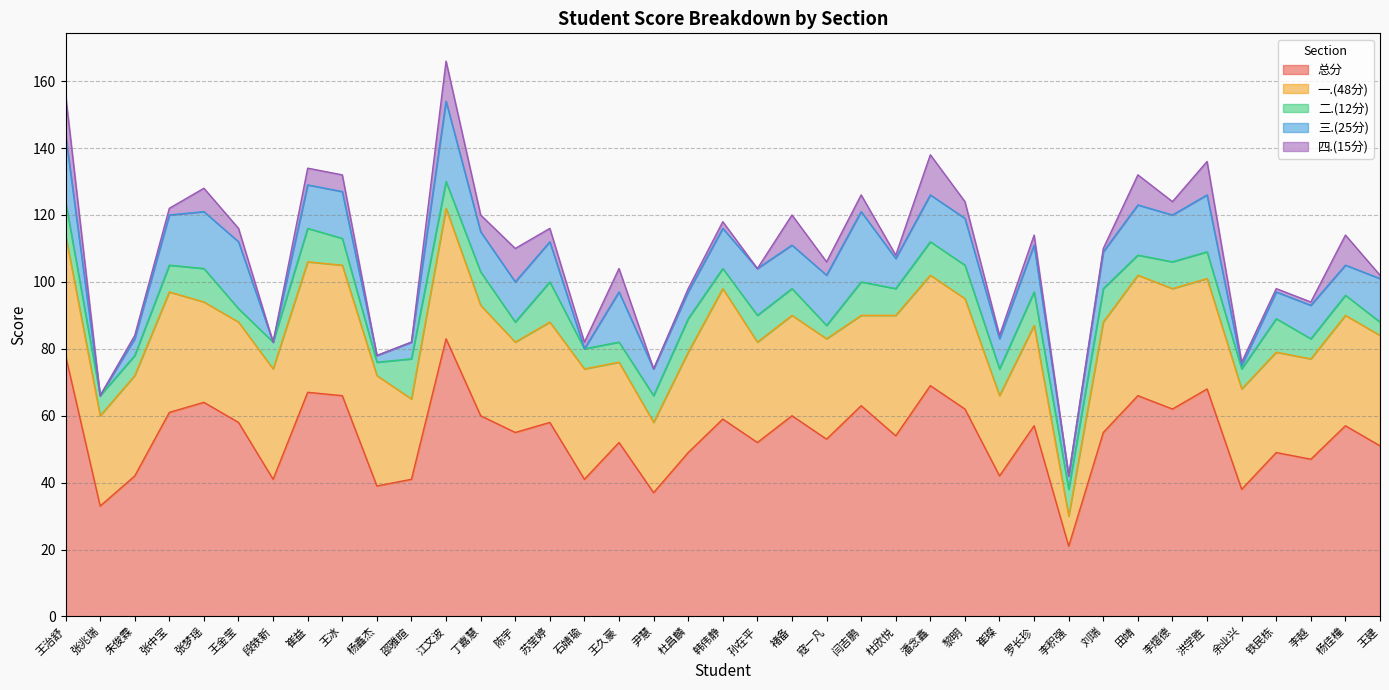

Read the 二.(12分) value at 铁民栋.

10